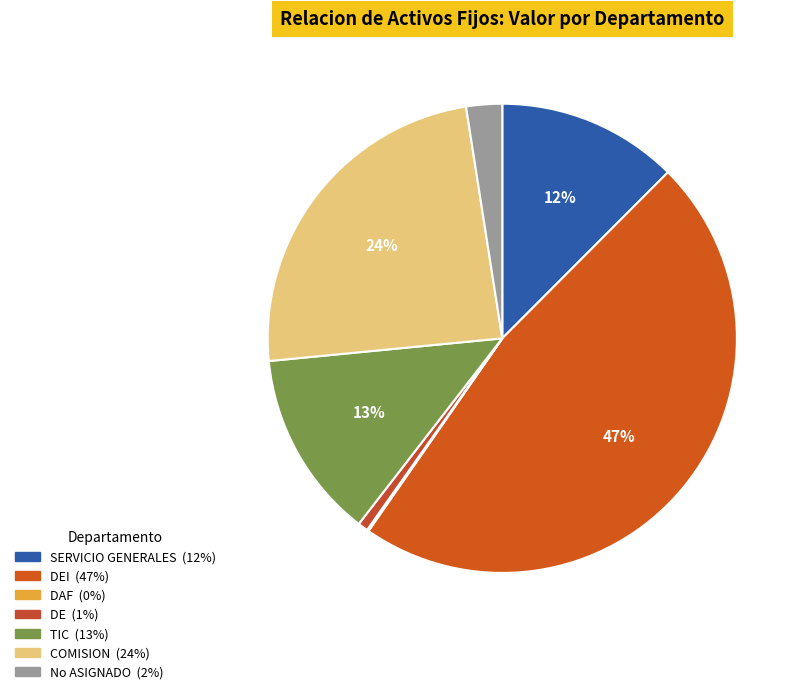

Which category has the biggest portion of the pie?

DEI